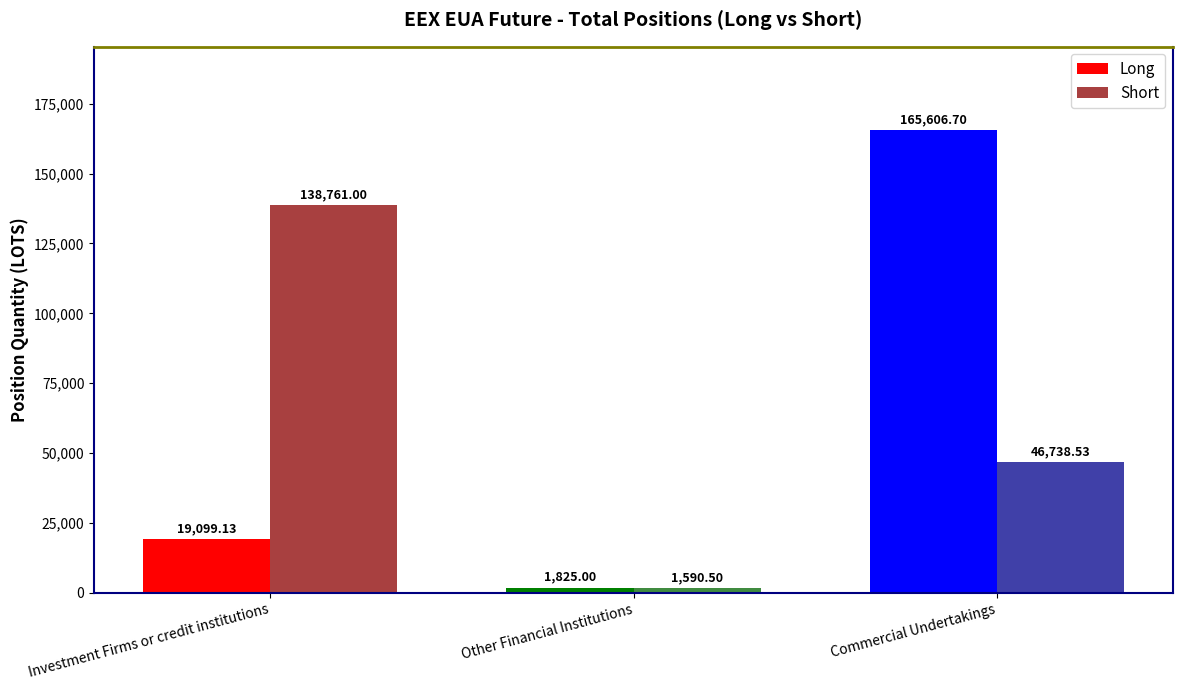

Rank the categories by Long value from highest to lowest.

Commercial Undertakings, Investment Firms or credit institutions, Other Financial Institutions